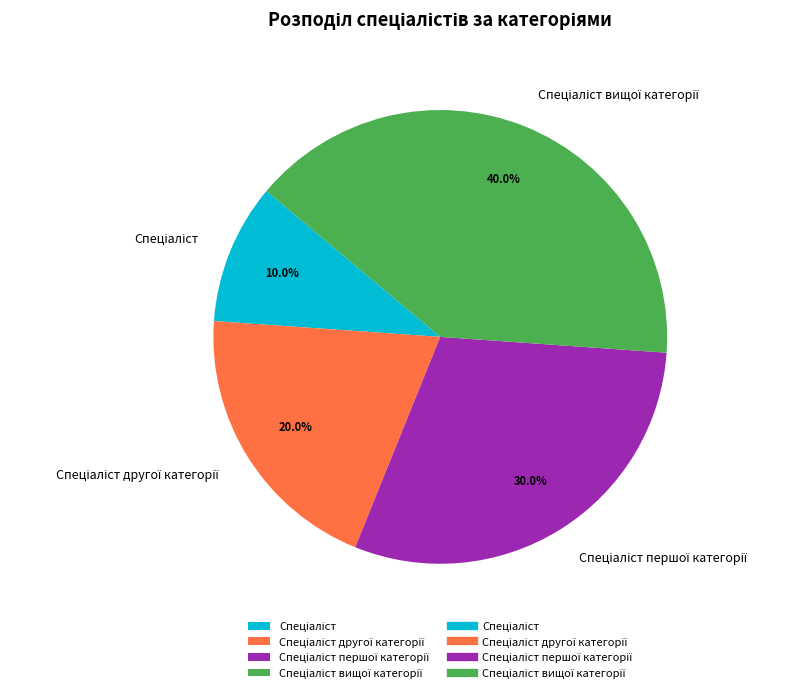

Is there a majority slice in this chart?

No